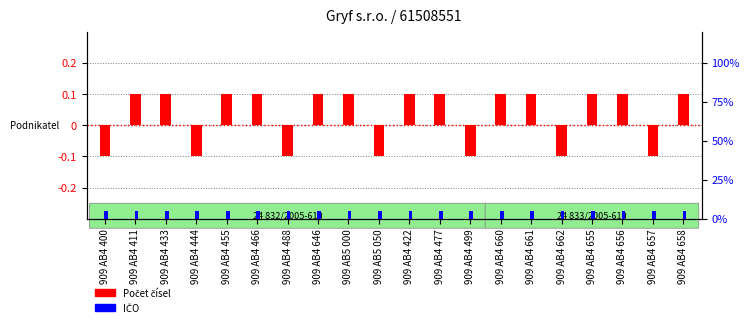

List the series in order of their peak value, highest first.

Počet čísel, IČO